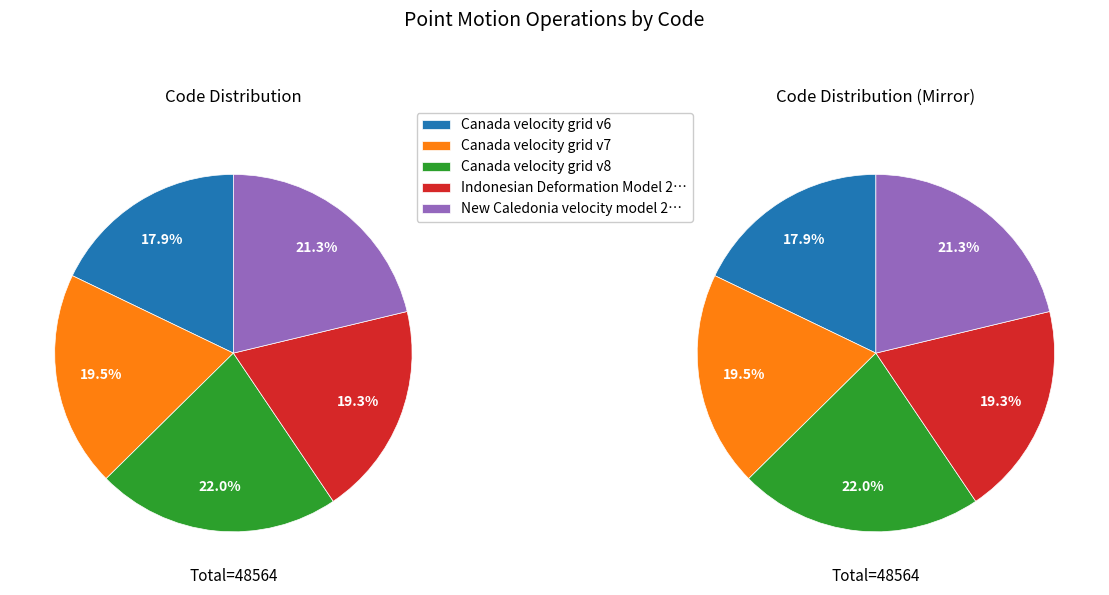

Count the number of slices in the pie.

5